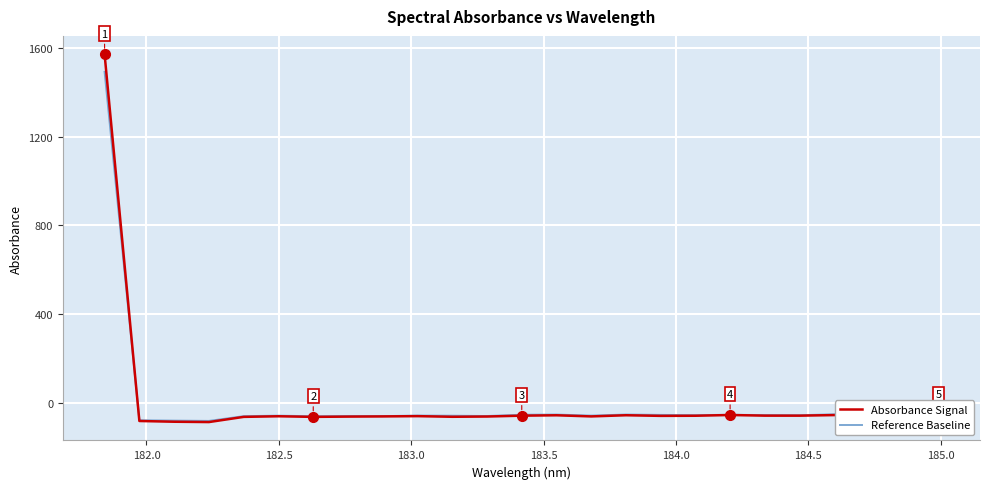

After their last crossing, which series has the higher values: Absorbance Signal or Reference Baseline?

Reference Baseline